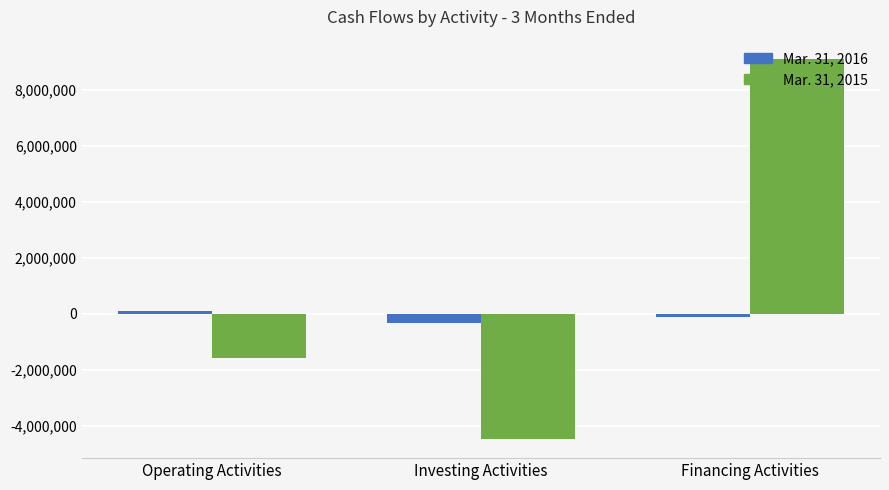

Is it true that Mar. 31, 2016 equals -329190 at Investing Activities?

True